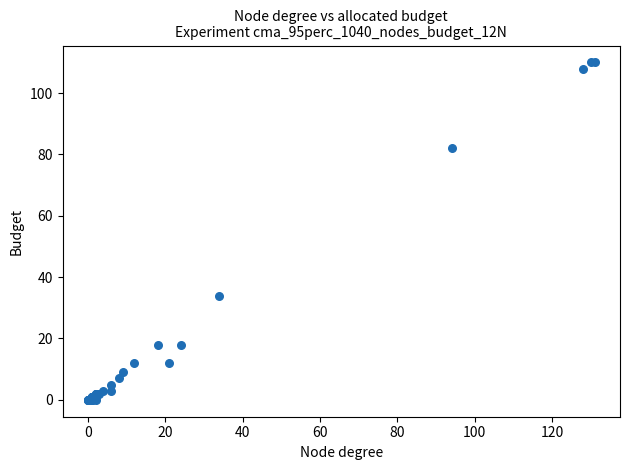

What Y value in the scatter plot is closest to 55?

34